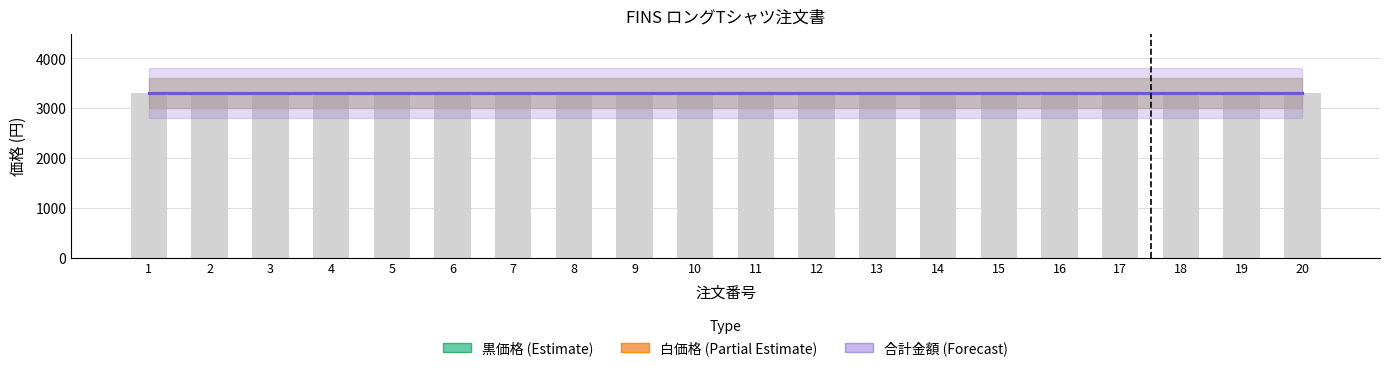

What are all the series names shown in the legend?

合計金額, 黒価格, 白価格